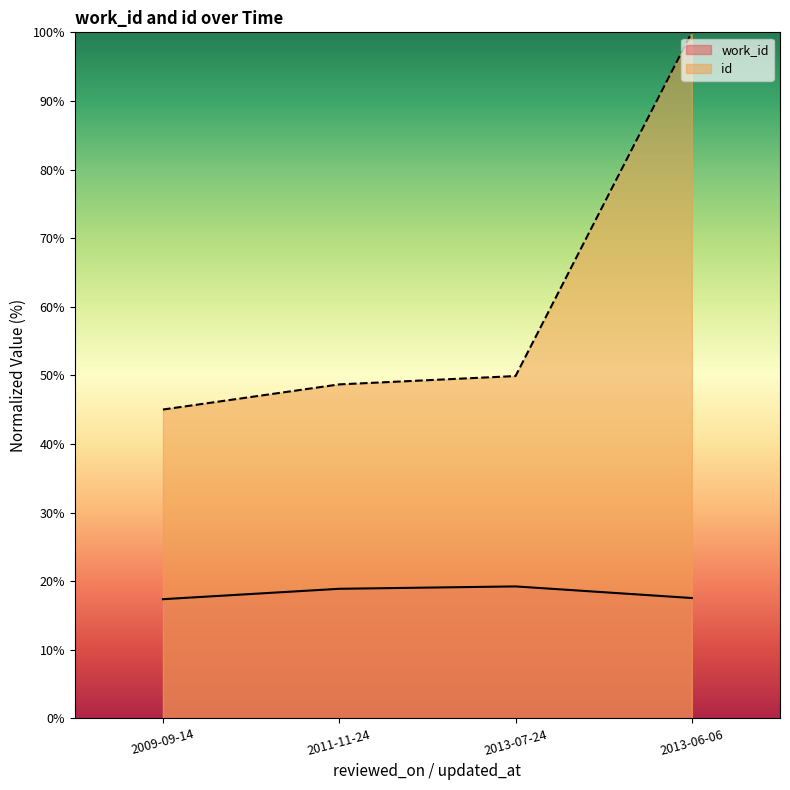

List the labels in order of work_id value, smallest first.

2009-09-14, 2013-06-06, 2011-11-24, 2013-07-24